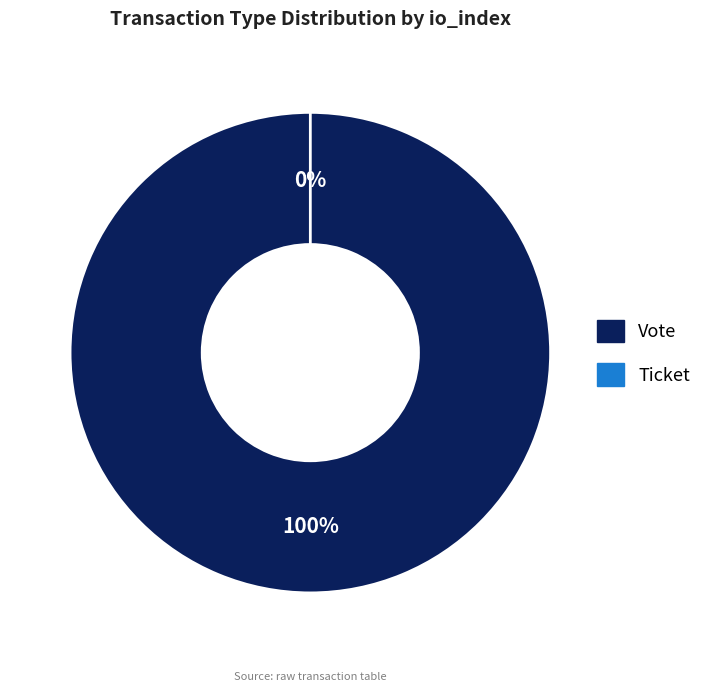

Which category has the smallest portion of the pie?

Ticket